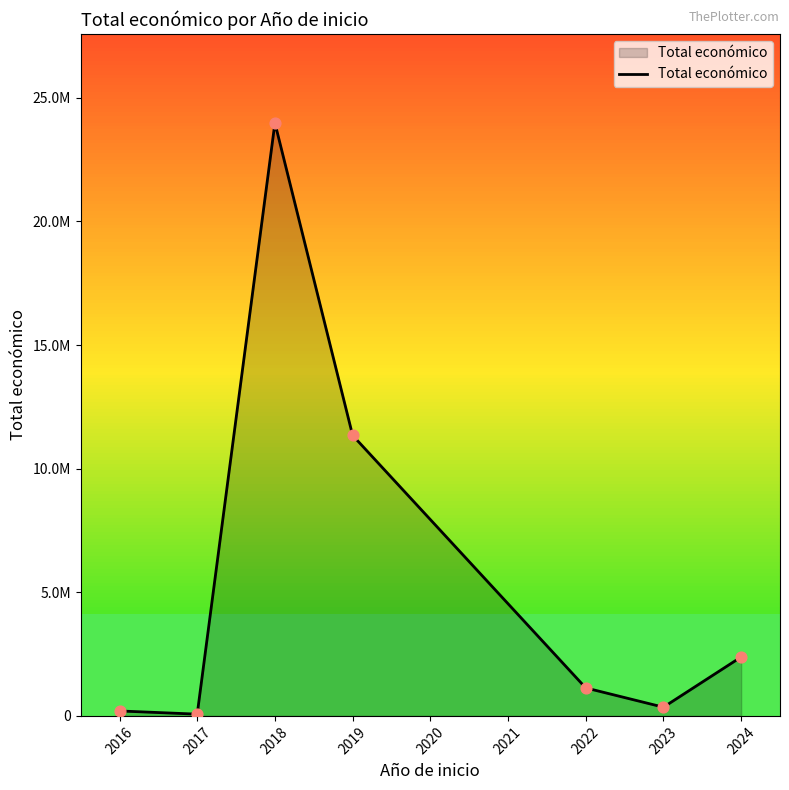

What is the change in value from 2017 to 2024?

+2312586